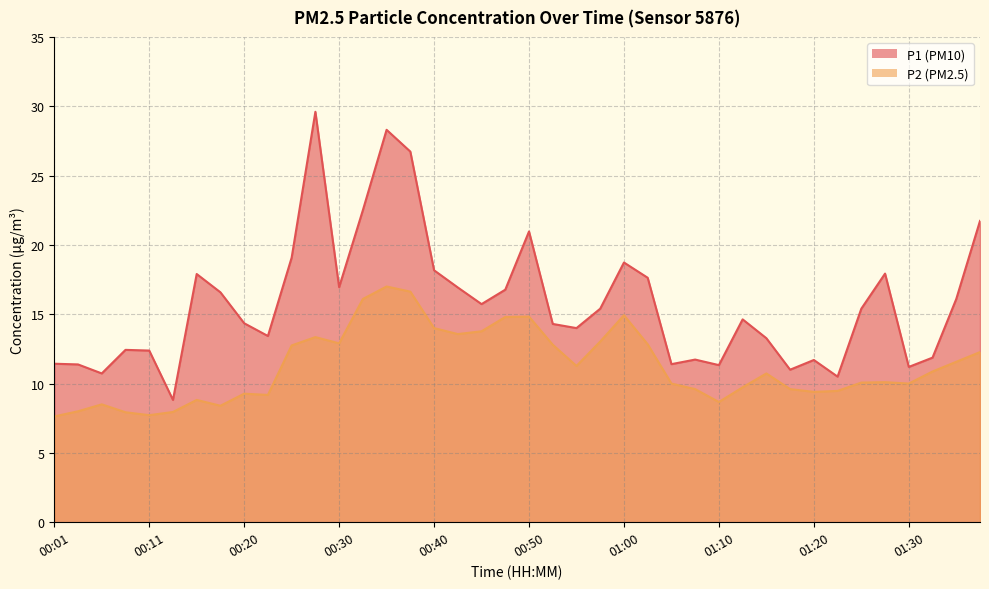

Which label corresponds to the smallest value in the chart?

00:01